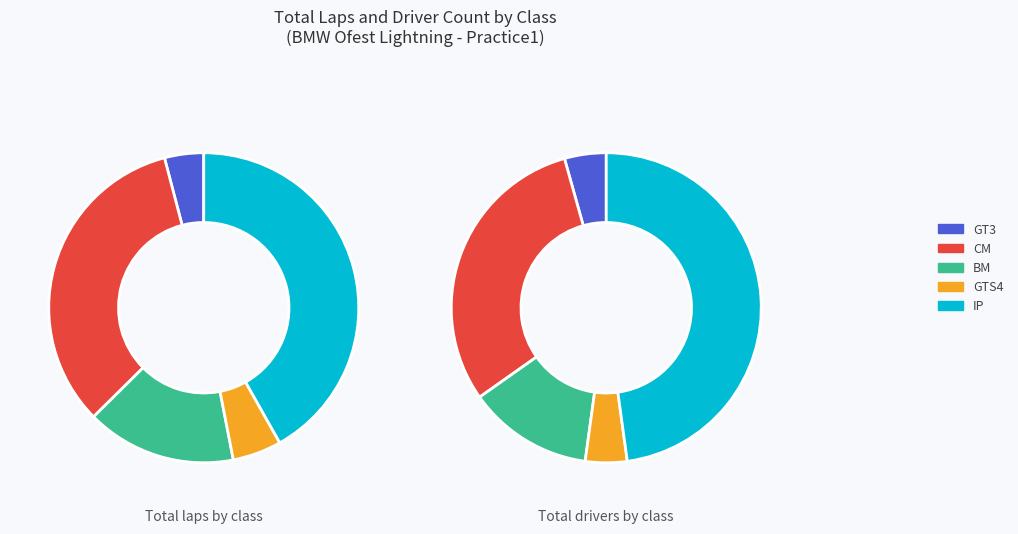

To the nearest percent, what is the combined percentage of CM and GTS4?

38%